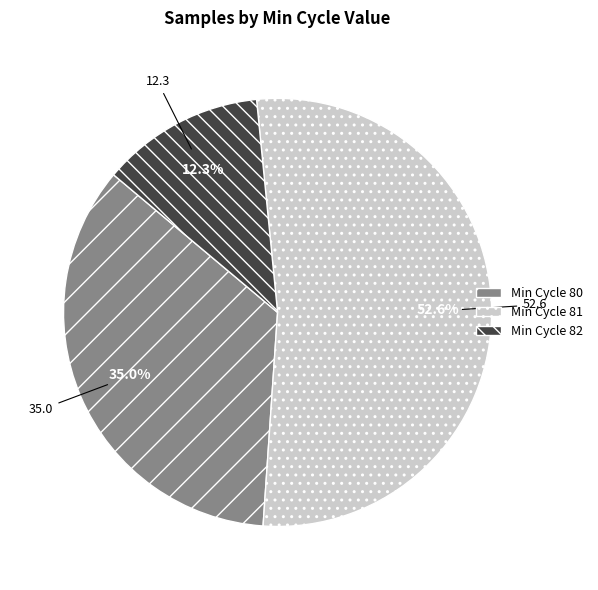

How many slices are in this pie chart?

3